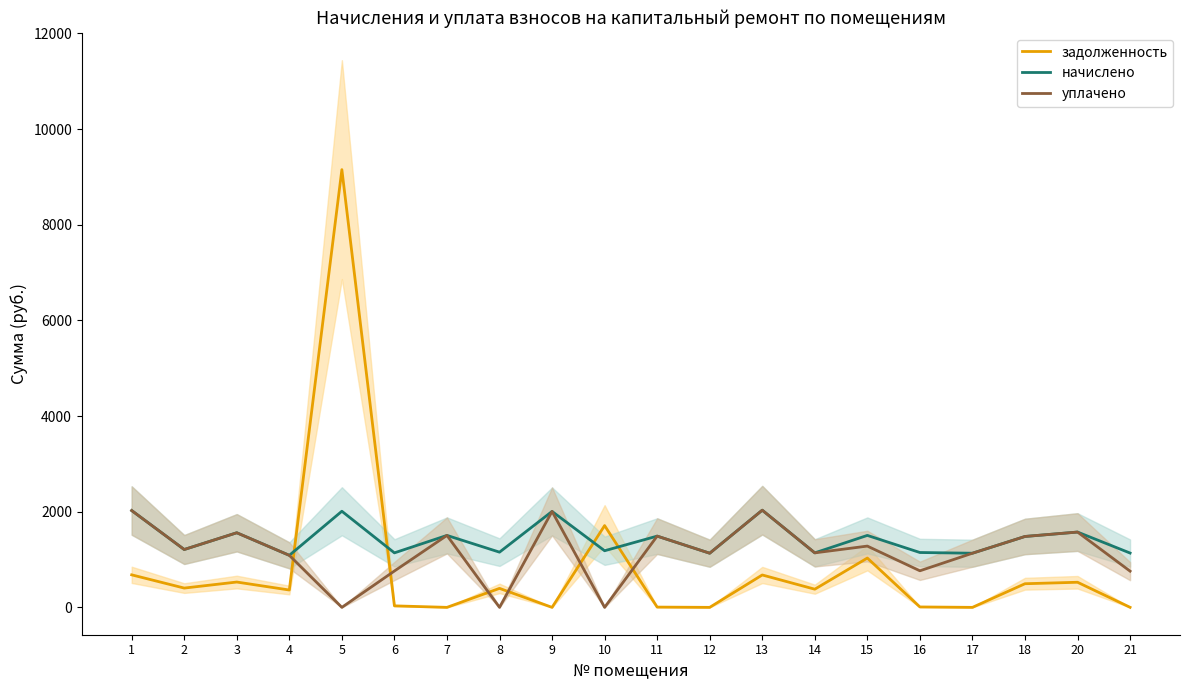

Between 2 and 14, which series saw the biggest shift?

начислено